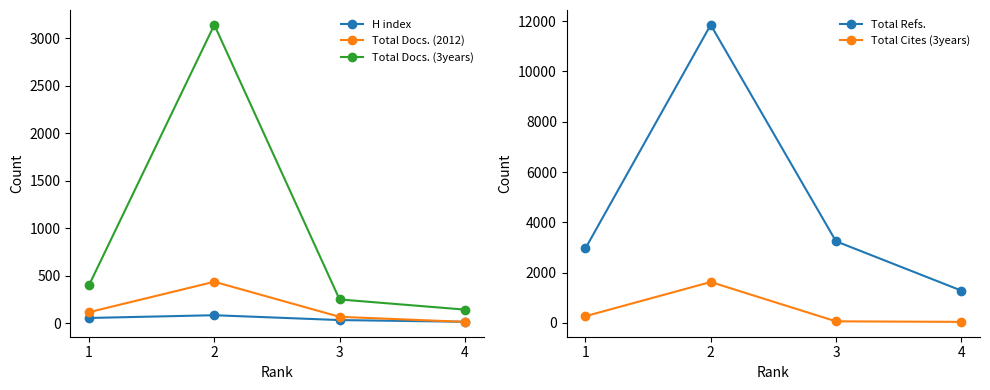

True or false: H index has more than 2 interior local peaks.

False